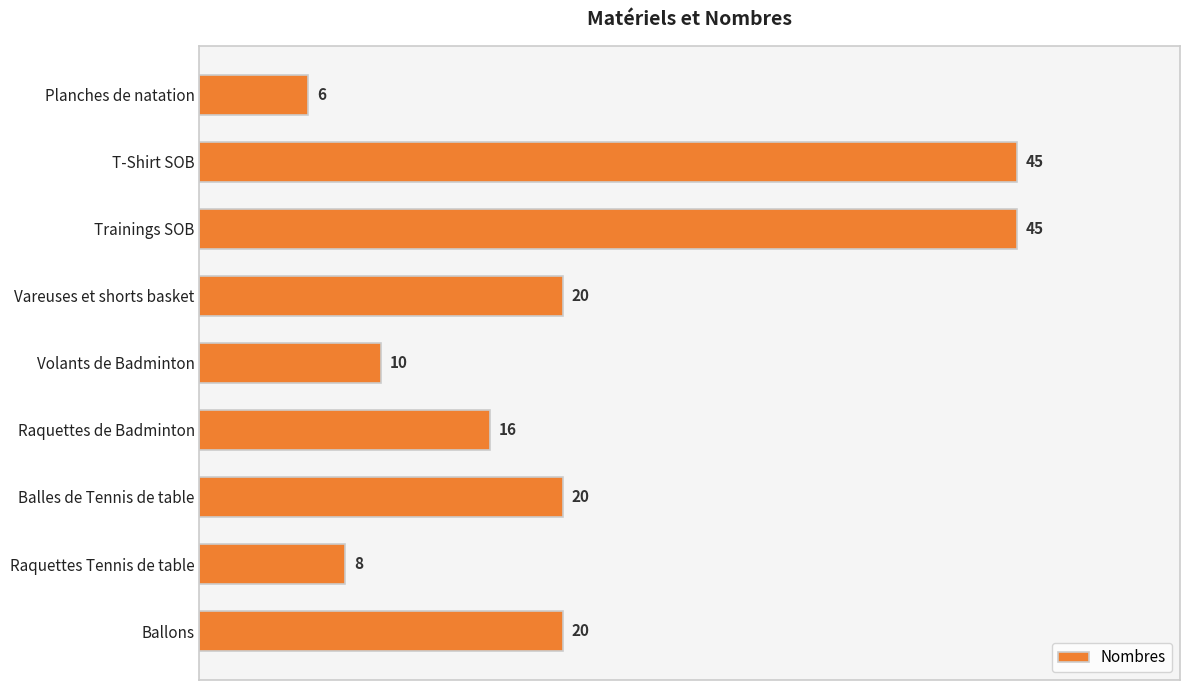

Reading bottom to top, list all the values displayed in this chart.

20	8	20	16	10	20	45	45	6